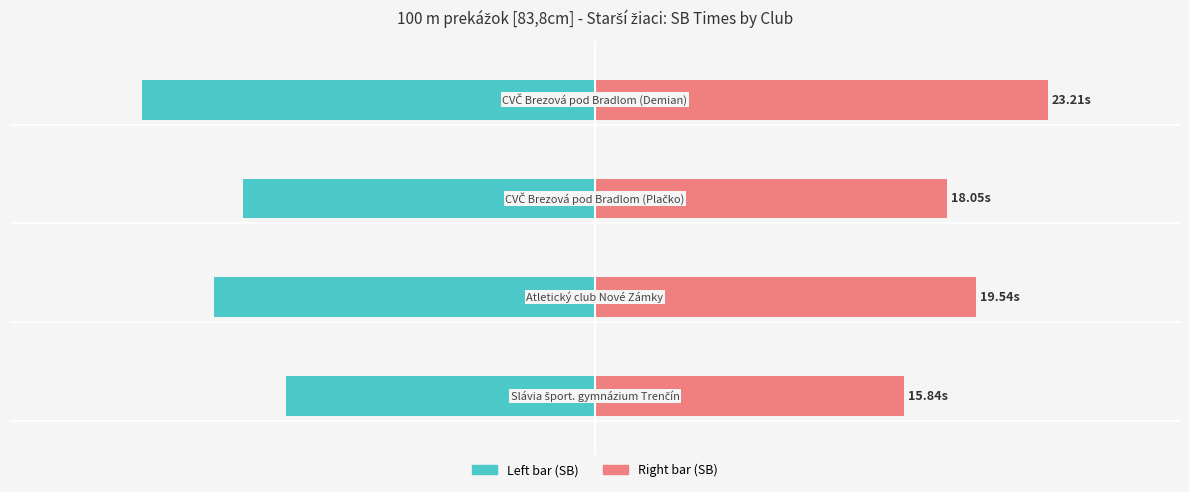

What is the difference between the SB Time (left) values at 0 and 1?

3.7